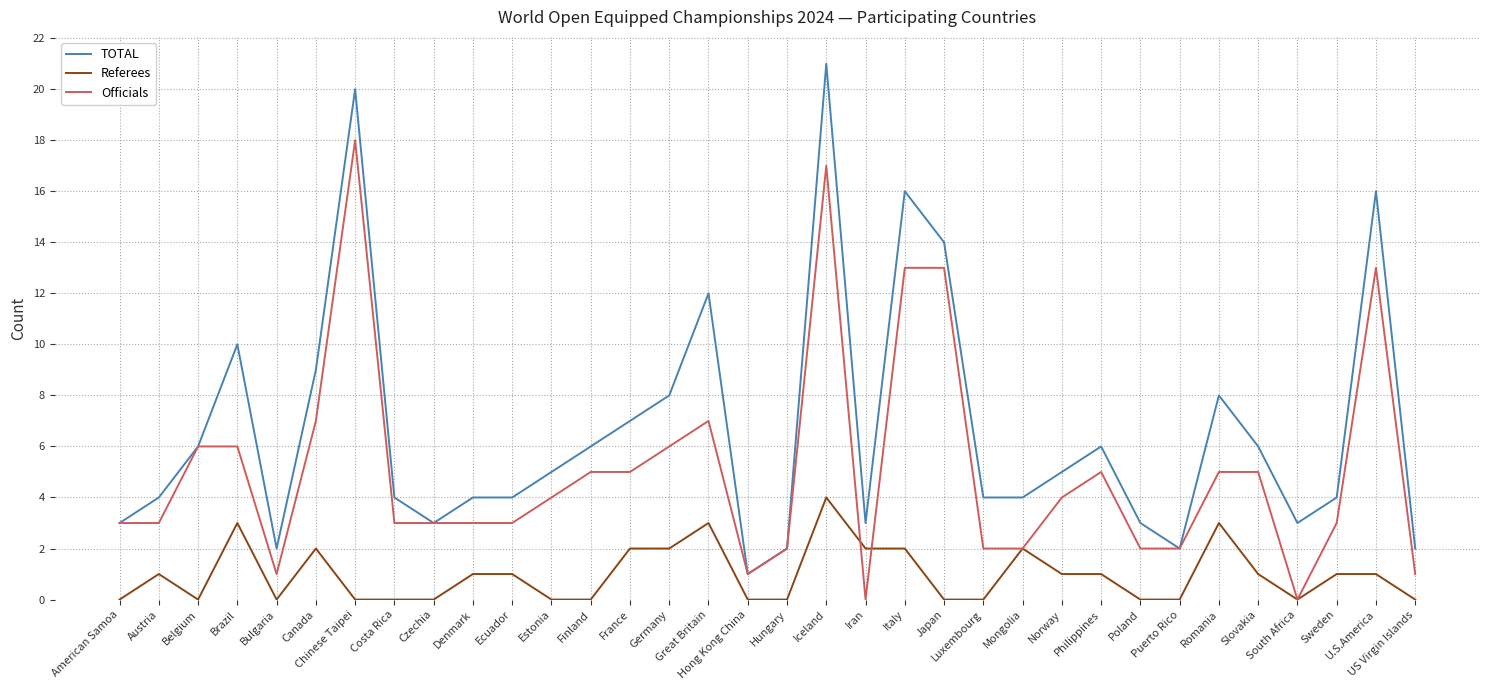

At which category does TOTAL reach its first local peak?

Brazil